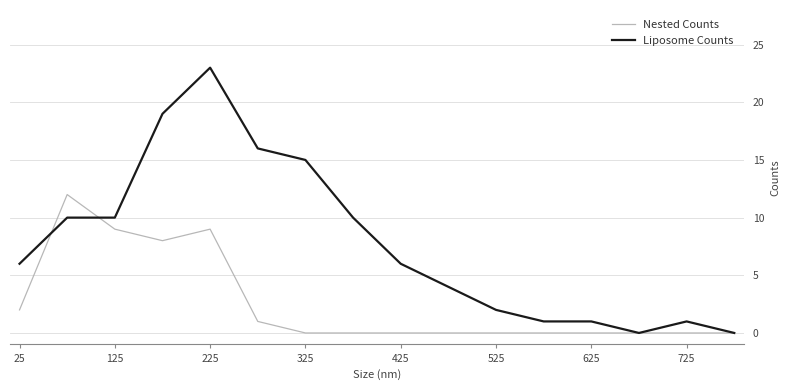

What is the maximum value shown in the chart?

23